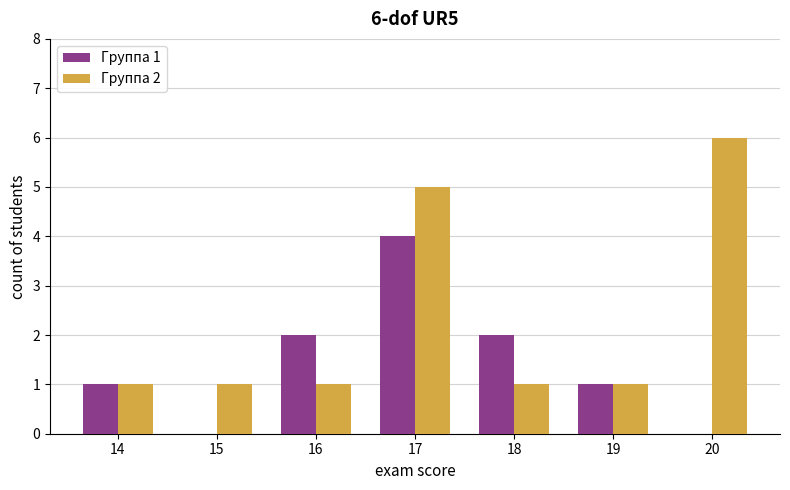

Which series has the largest total across all categories?

Группа 2